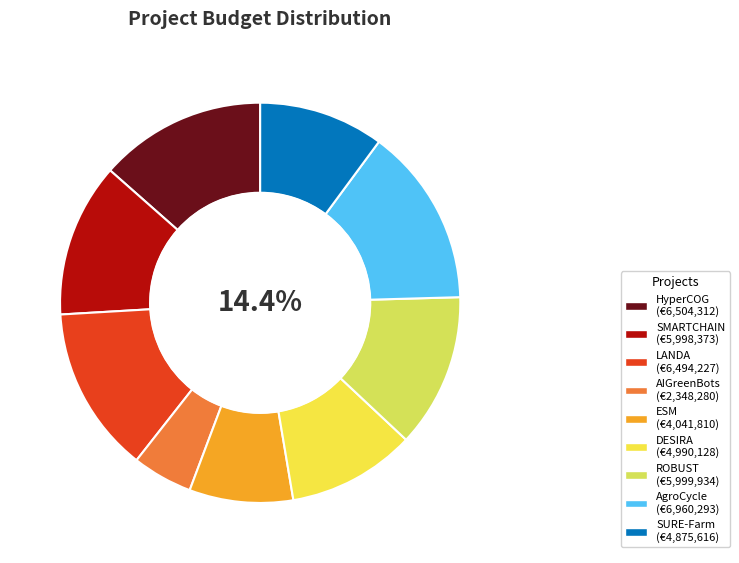

The DESIRA slice represents 10% of the pie. True or false?

True